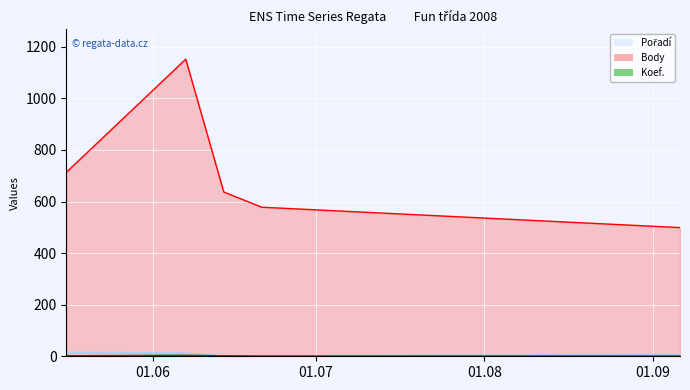

Which series has the widest spread of values?

Body line